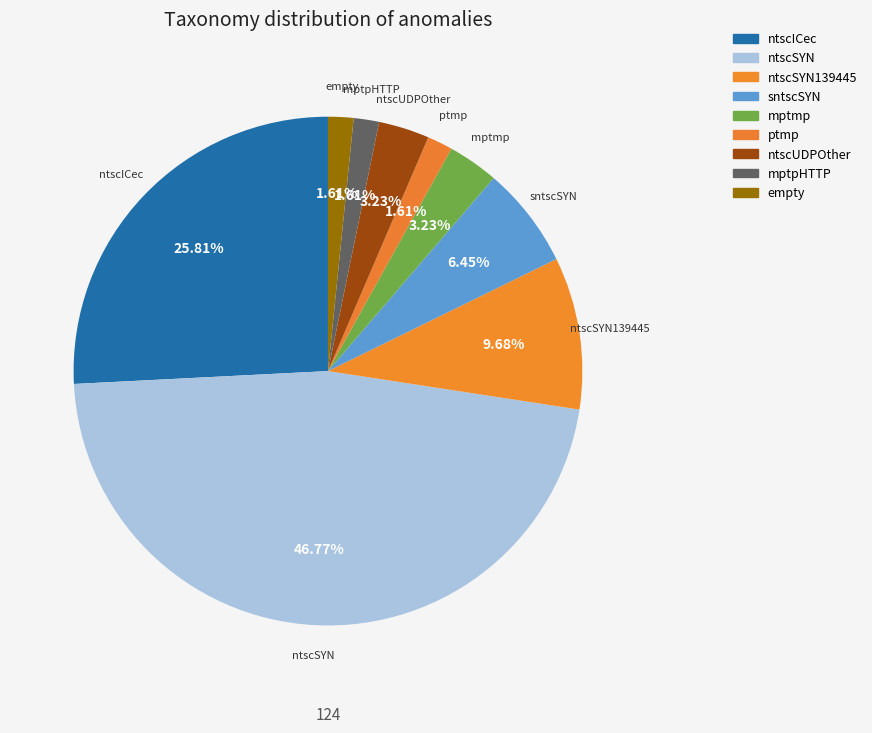

Which slice is the largest?

ntscSYN